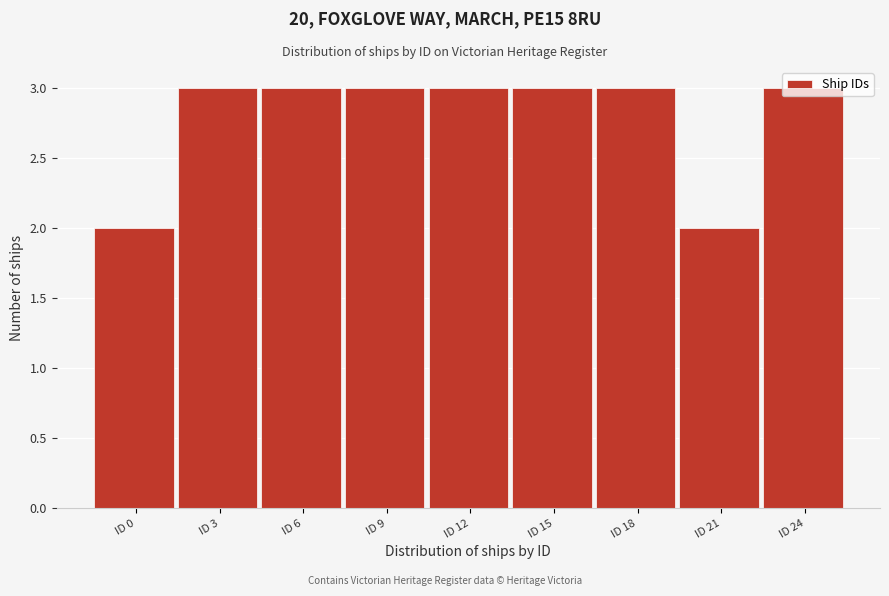

Is it true that the value at ID 12 is 2?

False